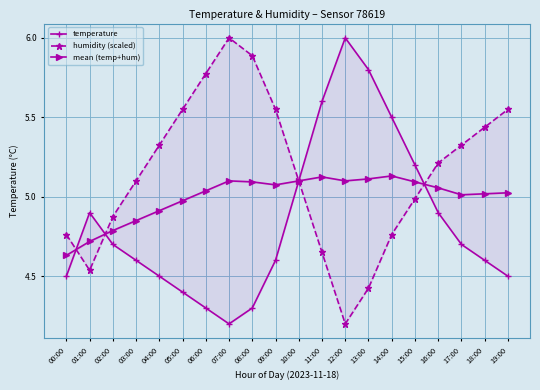

How many times do temperature and mean (temp+hum) cross each other?

3